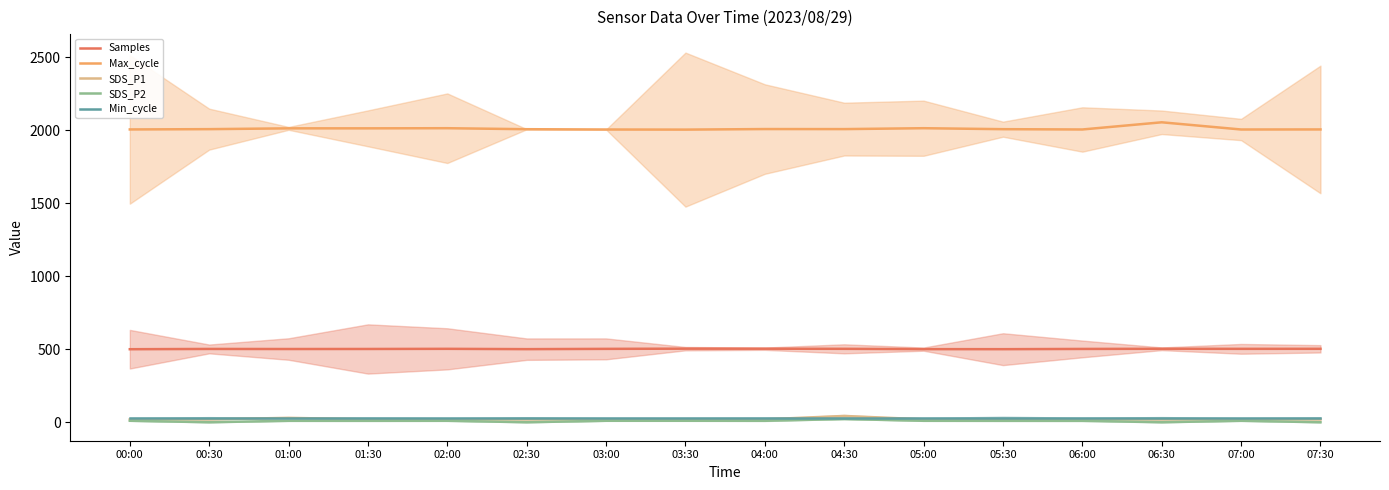

At which label is SDS_P2 closest to 11?

00:00